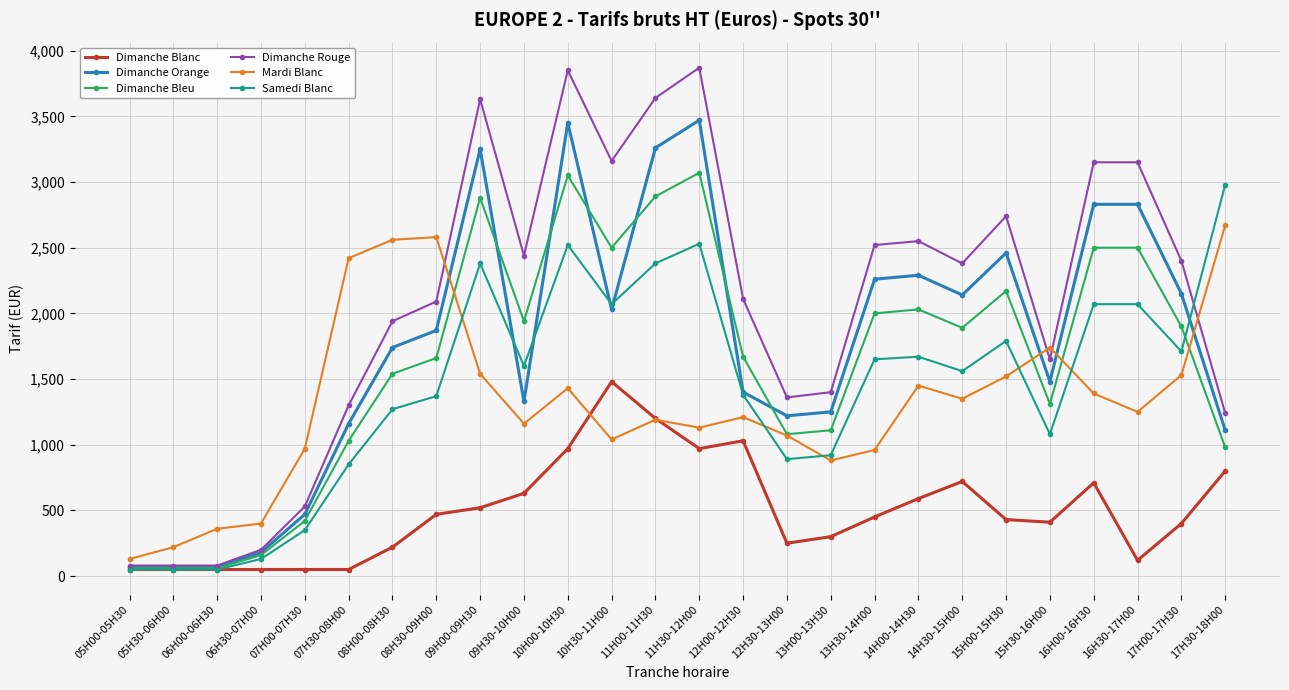

What is the label of the 4th point from the right?

16H00-16H30